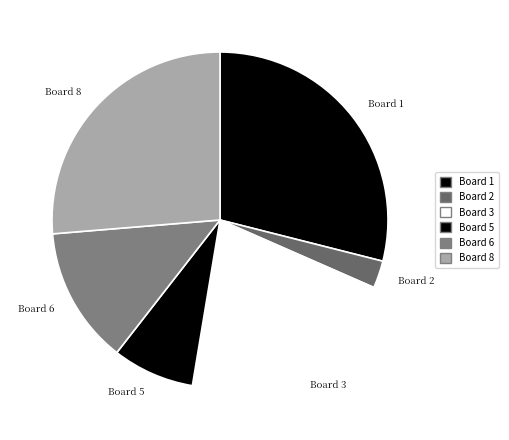

Is Board 3 the majority of the pie?

No